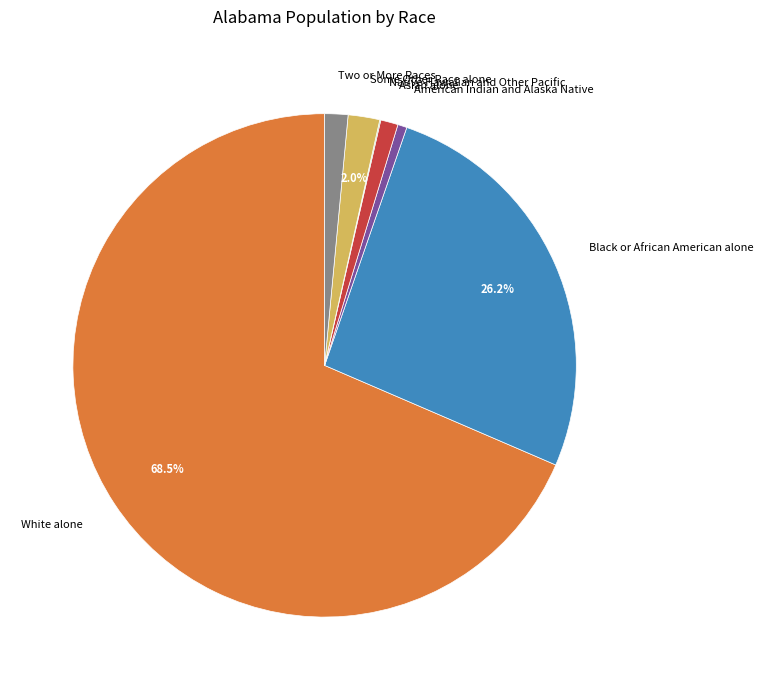

Do Two or More Races and American Indian and Alaska Native together represent more than half of the pie?

No